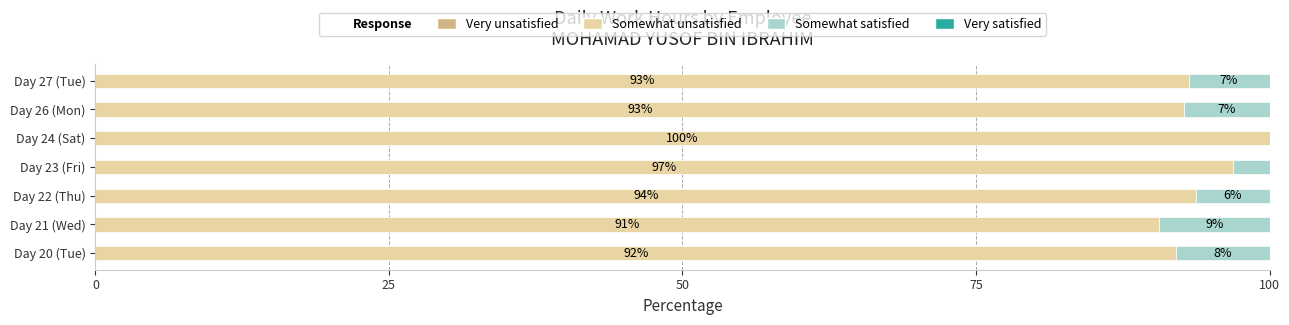

What is the approximate value of Somewhat unsatisfied at Day 24 (Sat)?

100.0